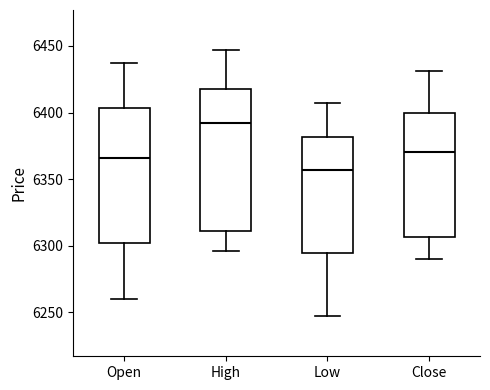

Reading left to right, read every box against the y-axis: the position of its median line, the range the box covers, and the ends of its whiskers. The values are not printed on the chart, so give them approximately, as read against the axis.

Open: median 6365, box 6300 to 6405, whiskers 6260 to 6435
High: median 6390, box 6310 to 6420, whiskers 6295 to 6445
Low: median 6355, box 6295 to 6380, whiskers 6245 to 6405
Close: median 6370, box 6305 to 6400, whiskers 6290 to 6430